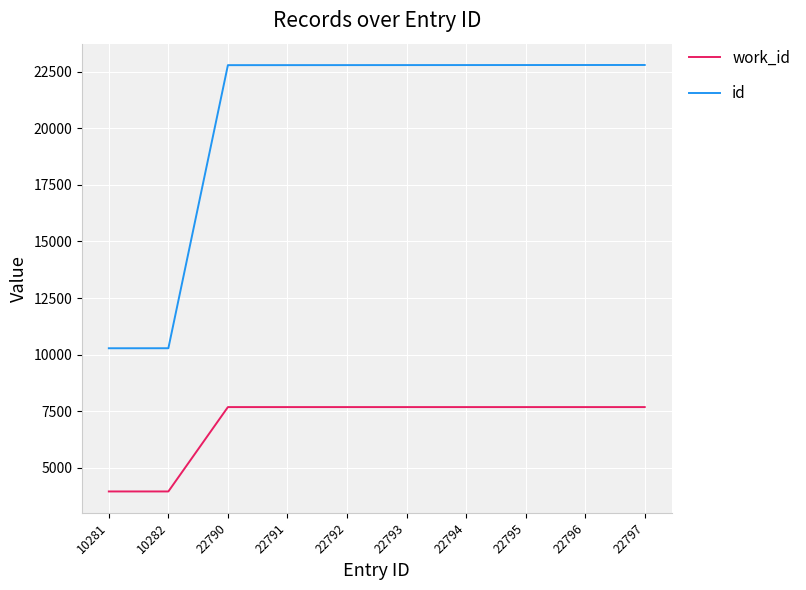

Count the number of categories in the chart.

10